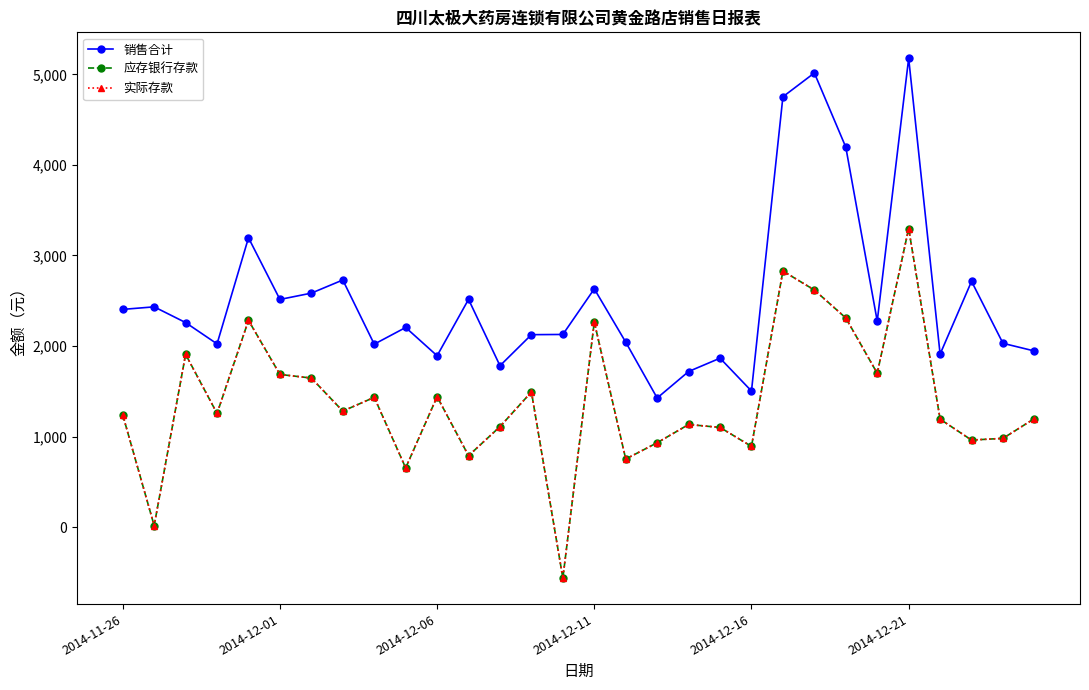

Does the chart have visible grid lines?

No